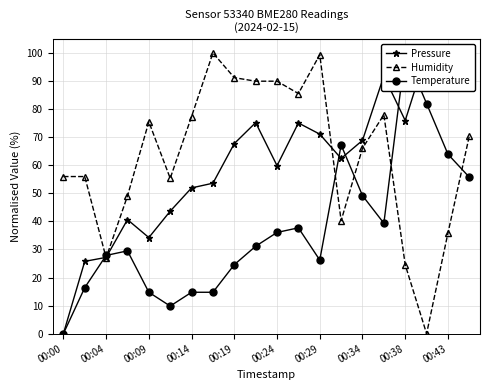

The value of Humidity at 00:00 is 56.0. True or false?

True